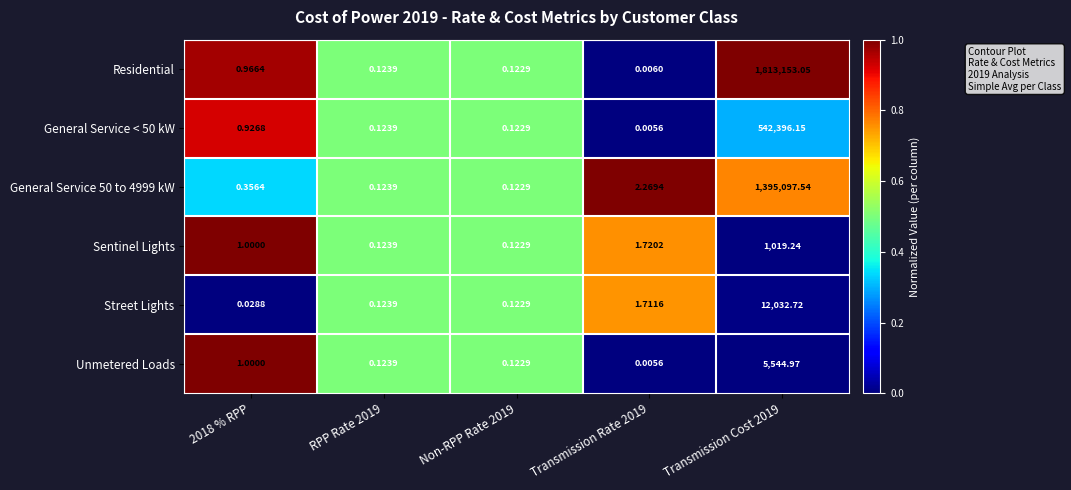

Is the value of Unmetered Loads at 2018 % RPP greater than the value of General Service < 50 kW at Non-RPP Rate 2019?

Yes